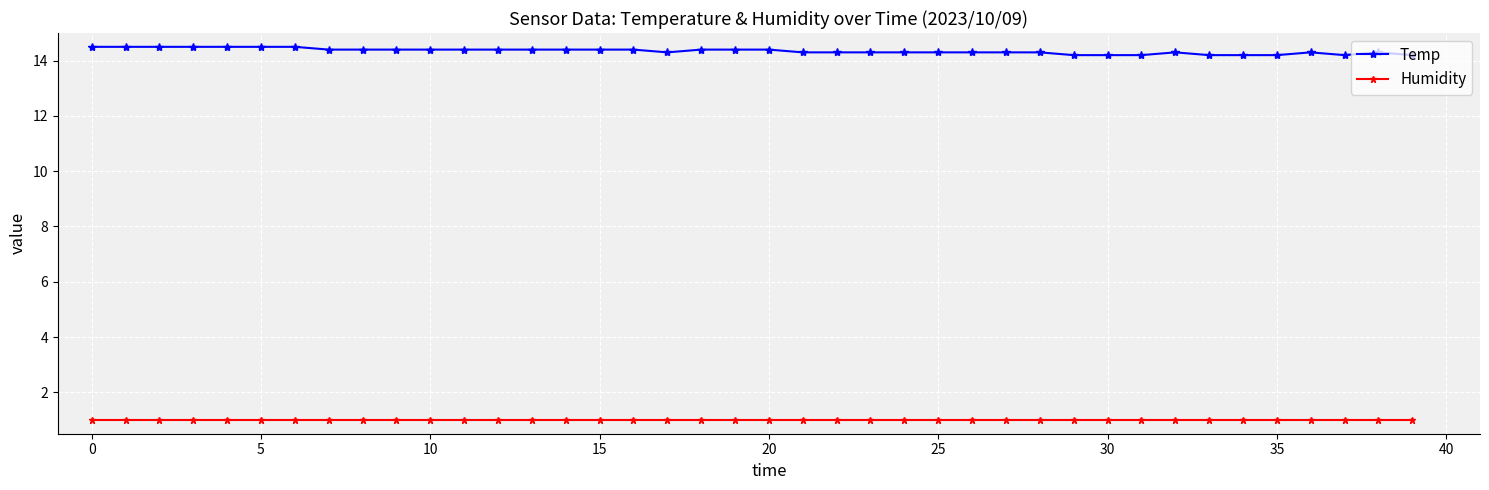

What is the sum of all Temp values?

573.9